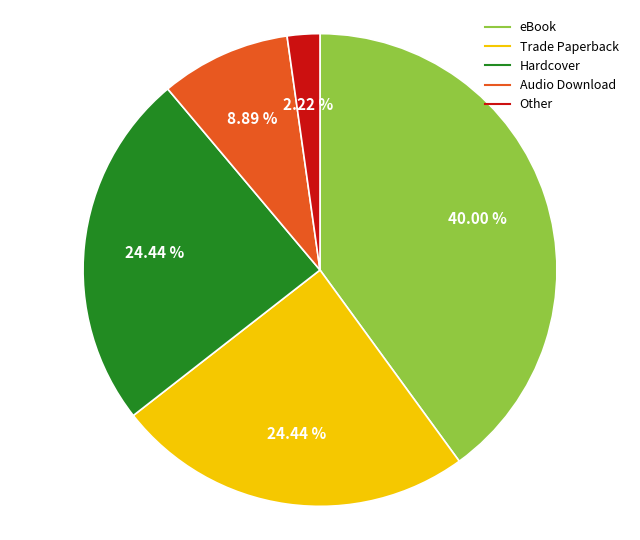

To the nearest percent, what portion does Trade Paperback represent?

24%